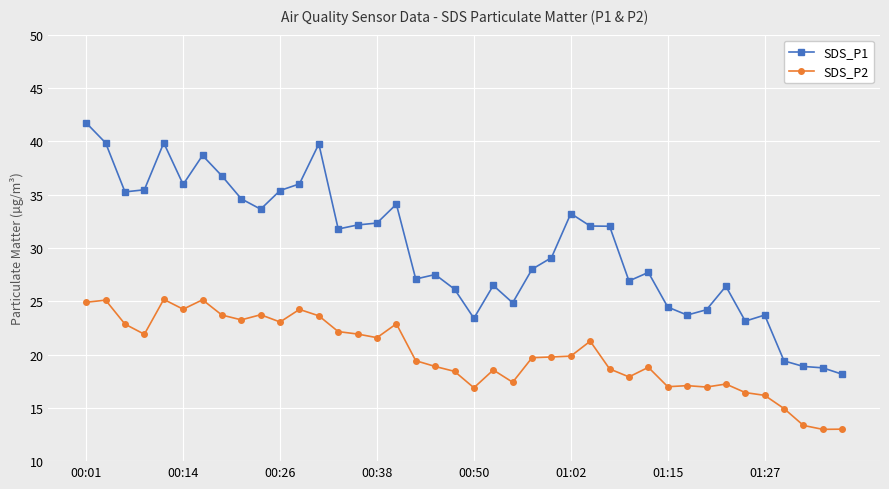

What is the value of the SDS_P2 point at the 5th from the left?

25.2